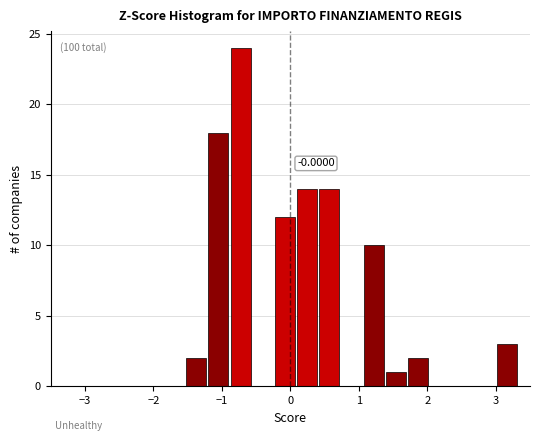

Read against the x-axis, roughly where is the centre of the tallest bar?

-0.7